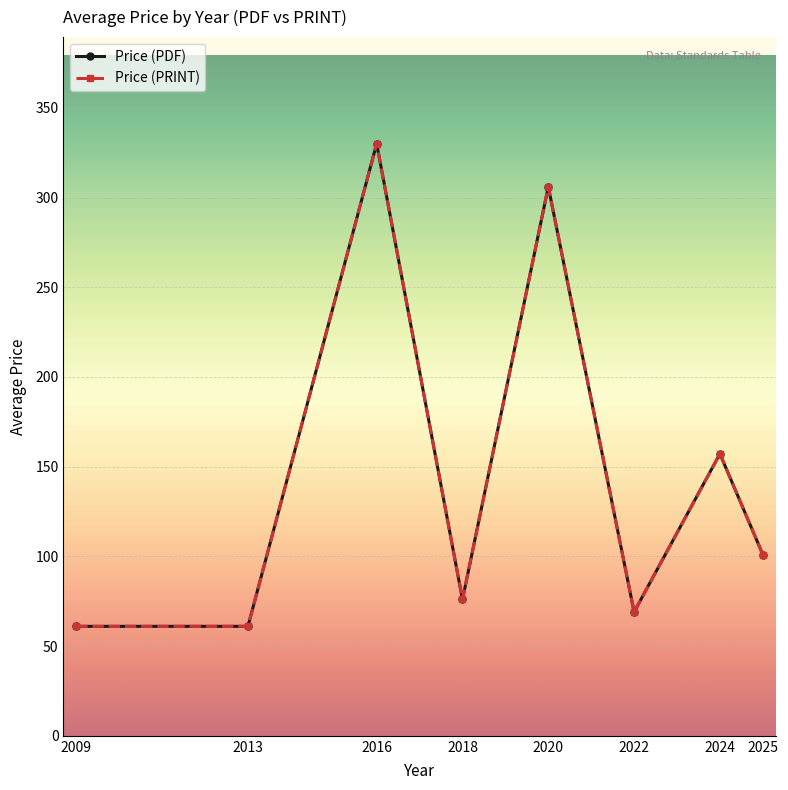

At which label is Price (PRINT) closest to 195?

2024